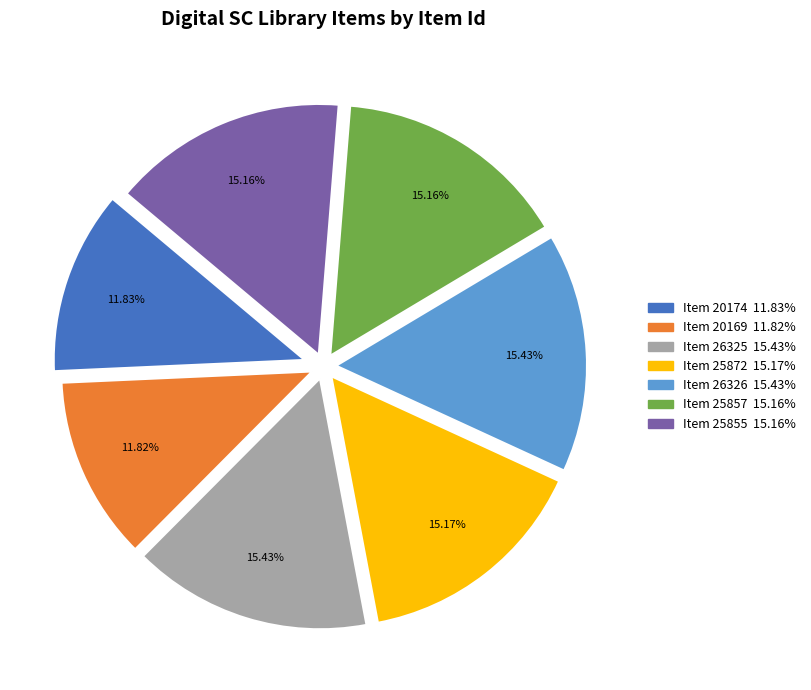

To the nearest percent, what is the combined percentage of Item 25855 and Item 26325?

31%